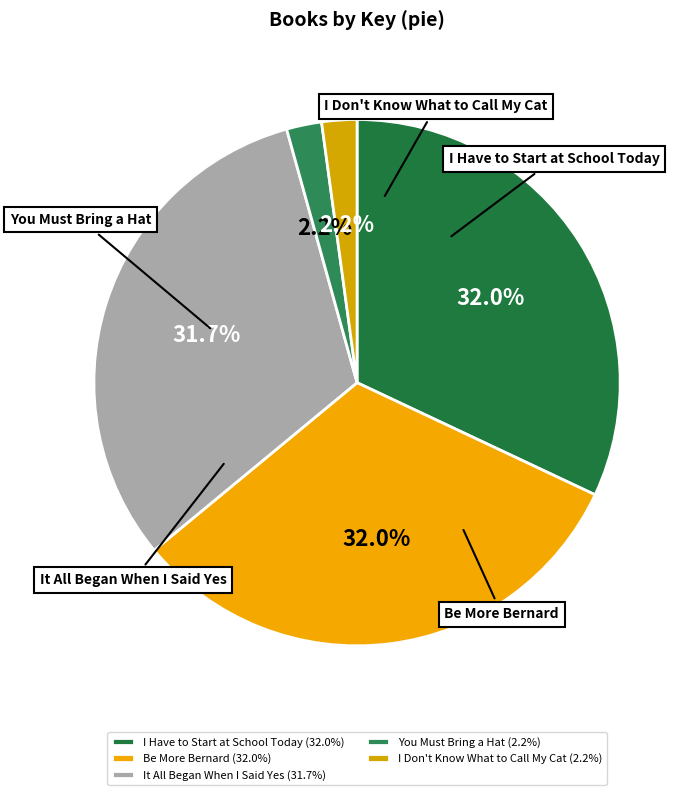

Is it true that It All Began When I Said Yes is 42% of the pie?

False